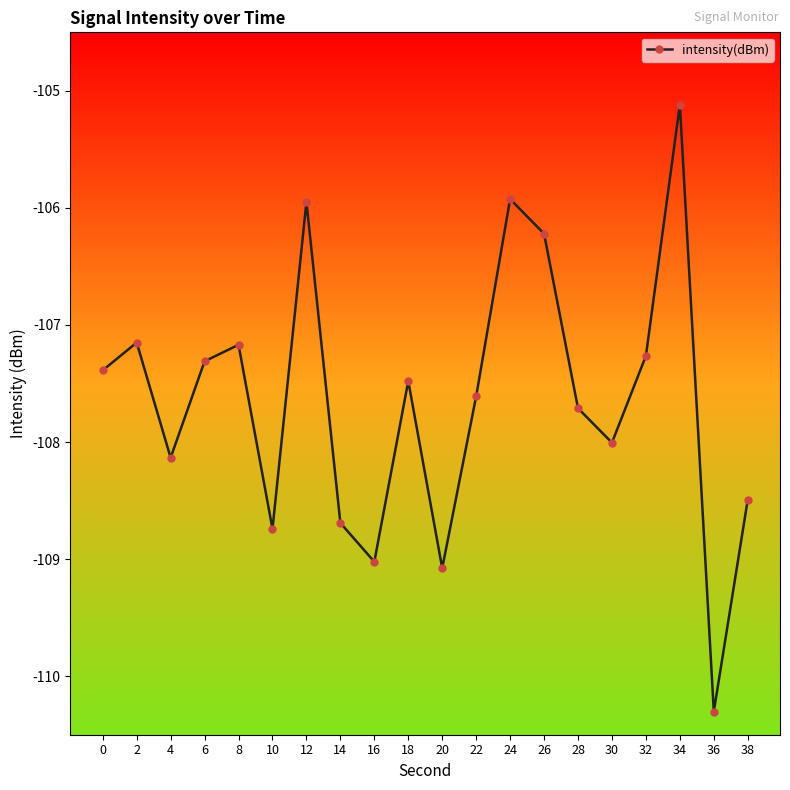

Where does the data first go above -107?

12